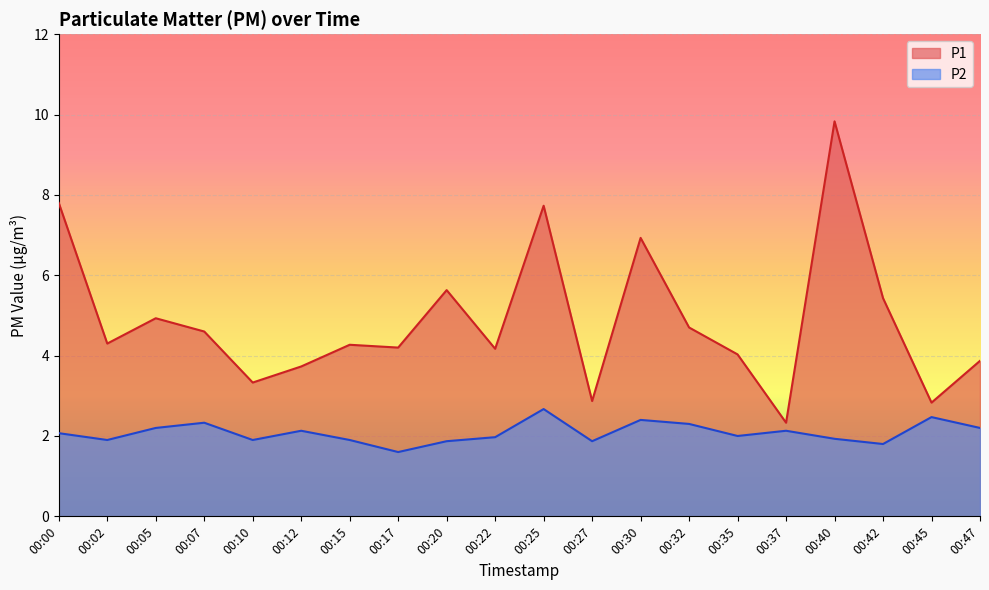

True or false: P2 has more than 1 points higher than both neighbors.

True